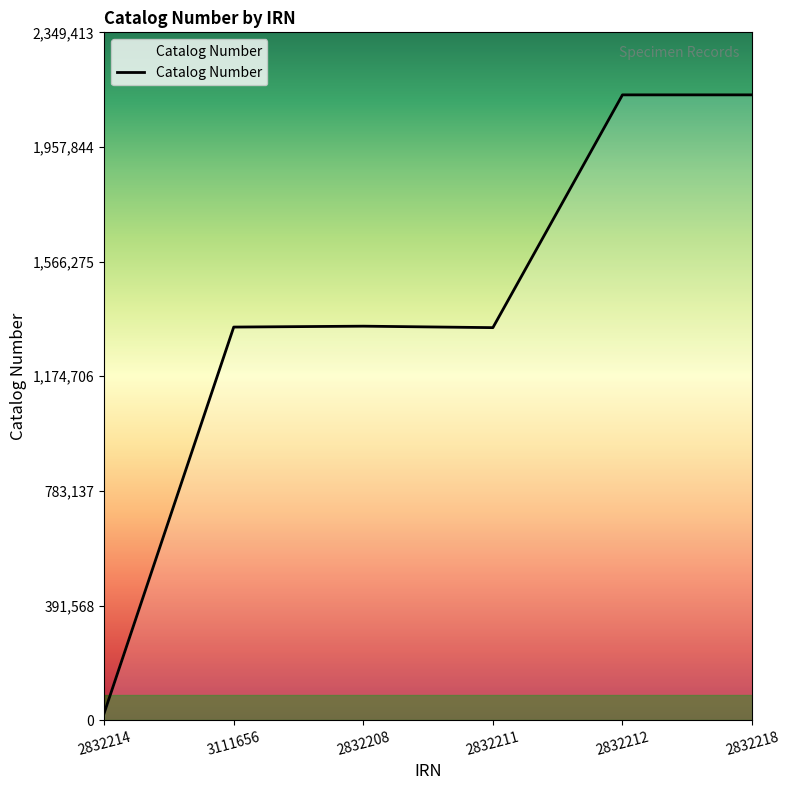

What is the maximum value shown in the chart?

2135830